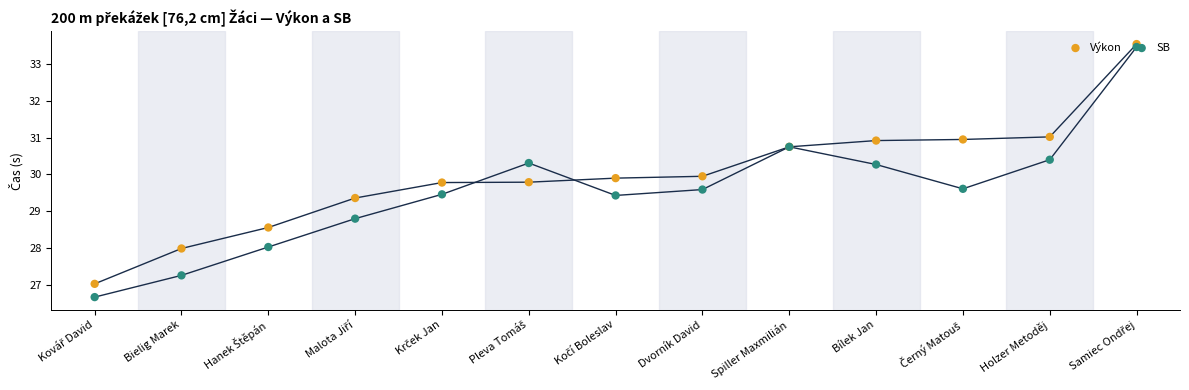

What are all the series names shown in the legend?

Výkon, SB